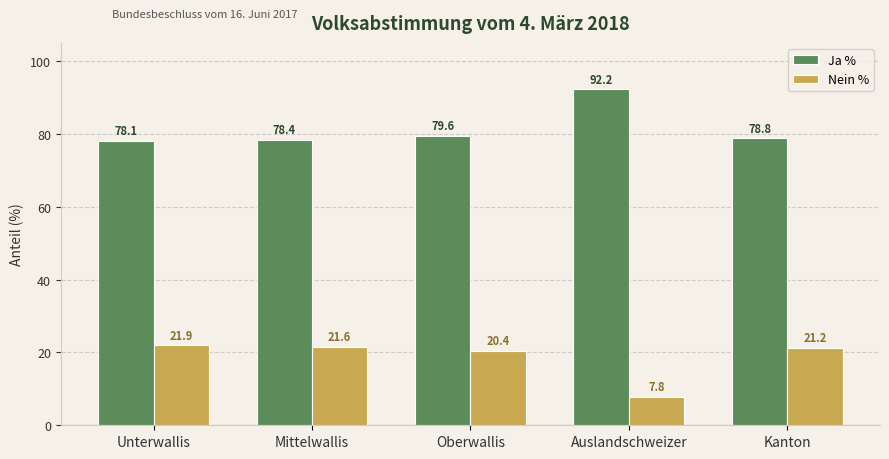

What is the label of the 5th bar from the right?

Unterwallis